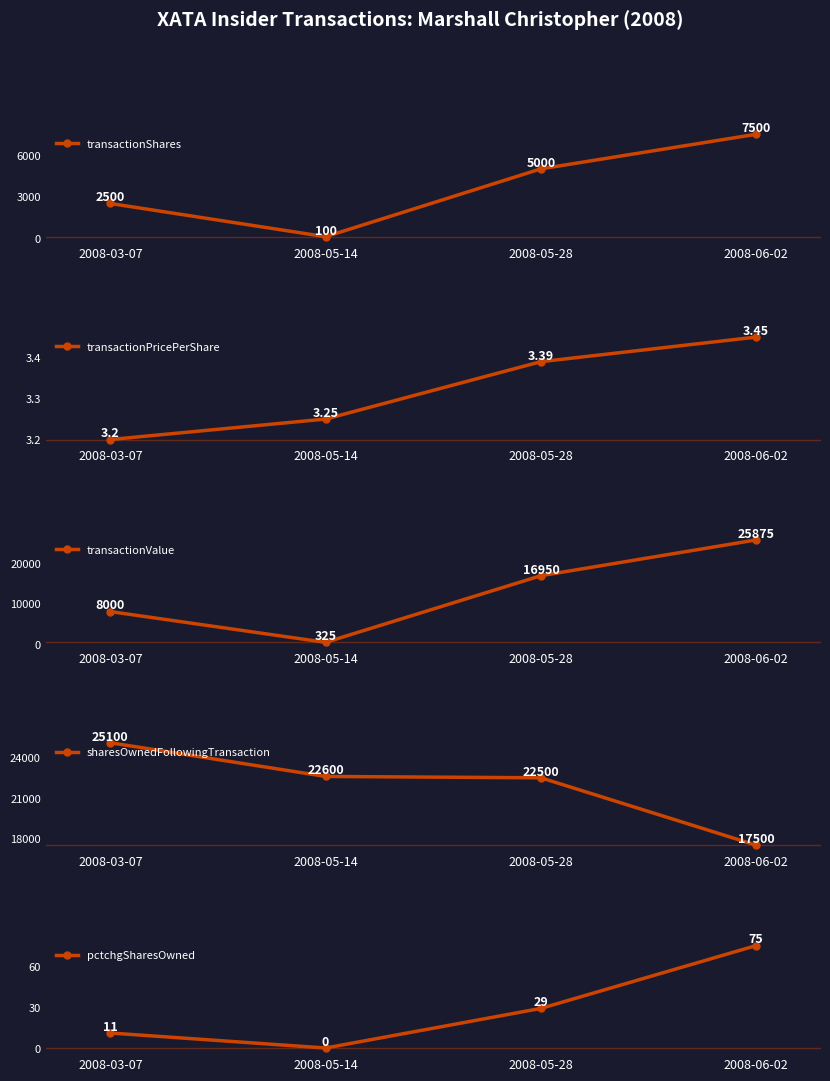

What is the difference between the transactionValue values at 2008-05-28 and 2008-06-02?

8925